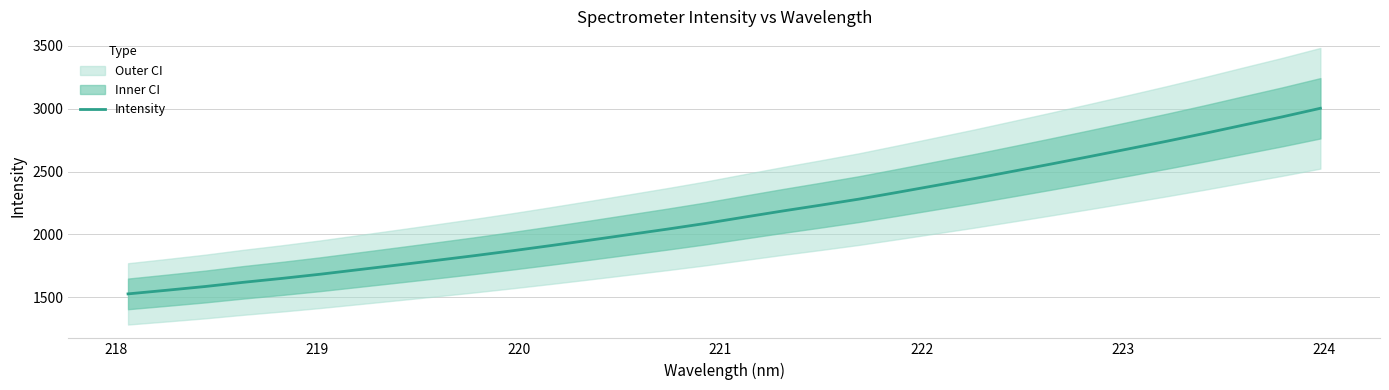

What is the highest value of the Intensity series?

3003.4